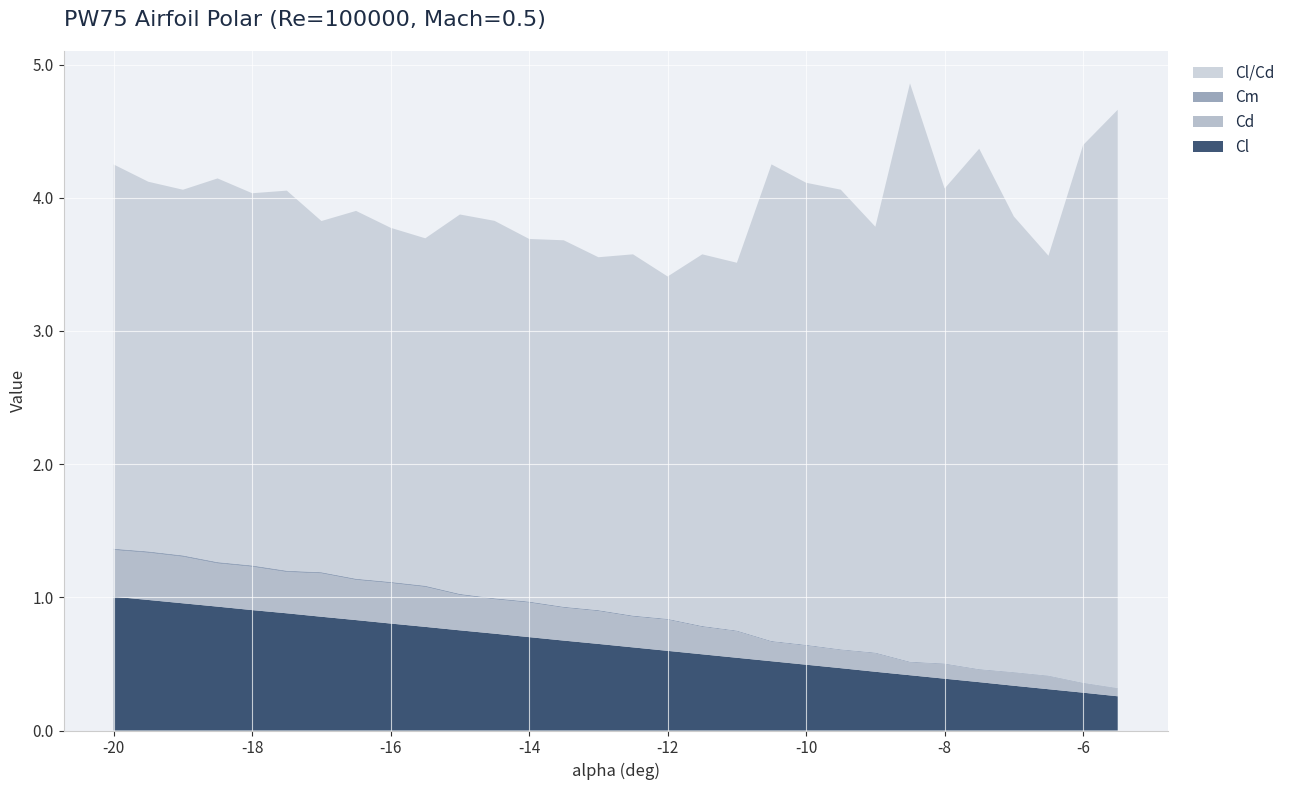

What is the highest value of the Cl series?

1.0